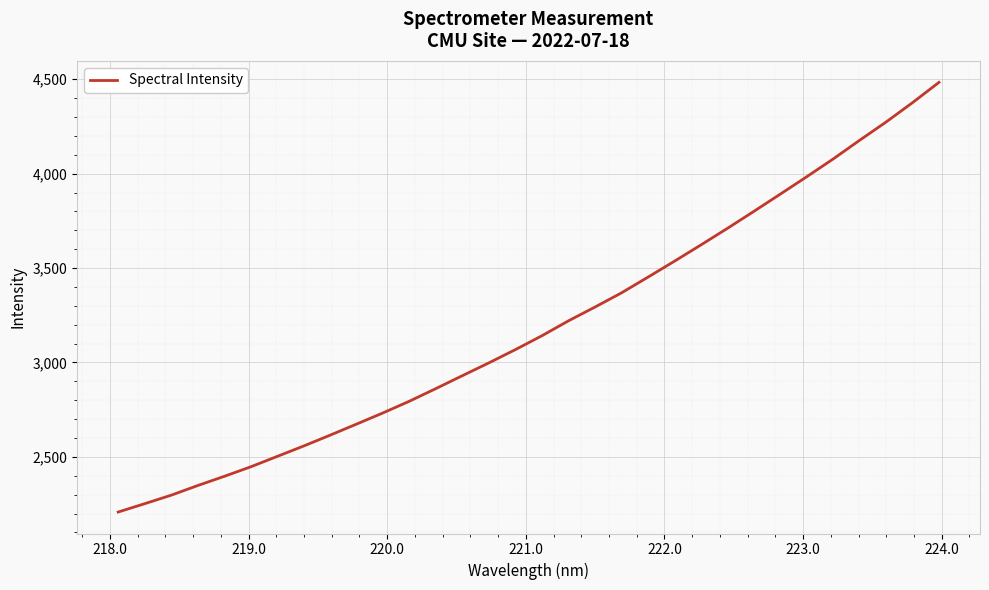

What is the maximum value shown in the chart?

4483.5